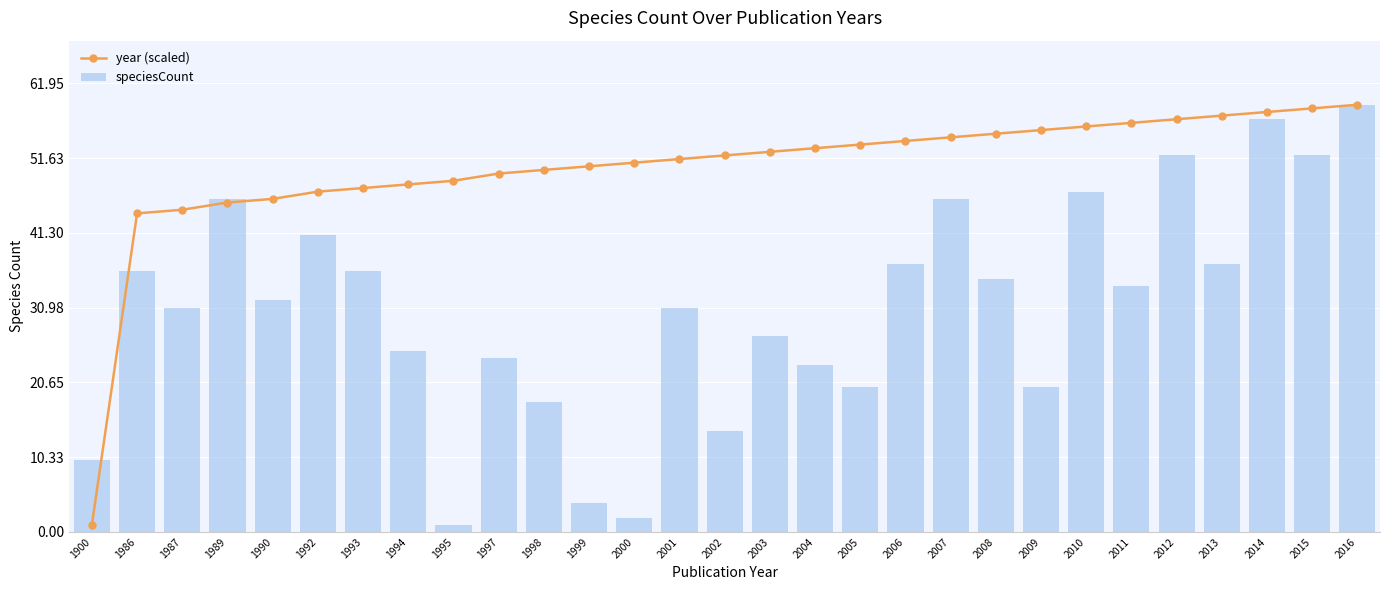

What is the difference between the maximum and second lowest values in the speciesCount series?

57